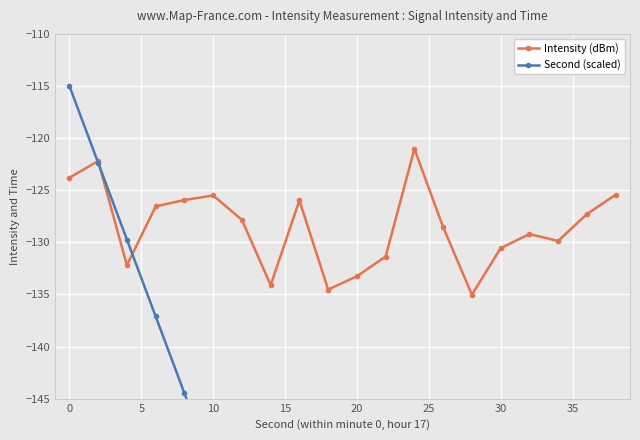

Rank the series by their maximum value, from lowest to highest.

Intensity (dBm), Second (scaled)